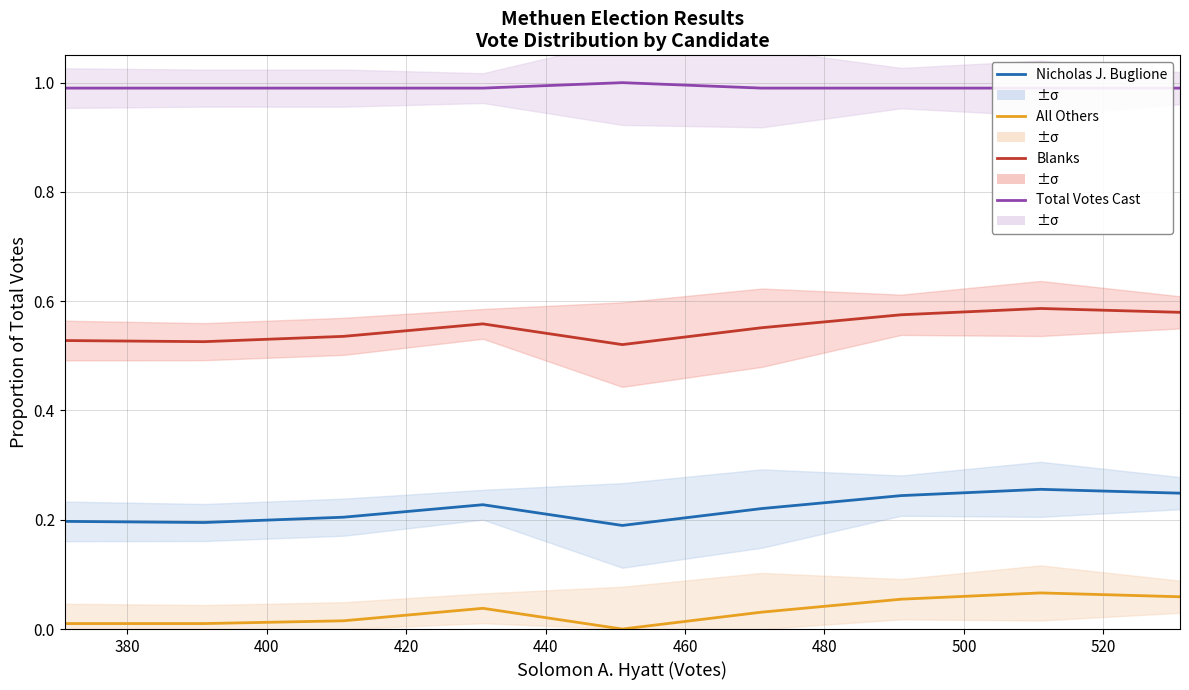

Which series has the widest spread of values?

Nicholas J. Buglione